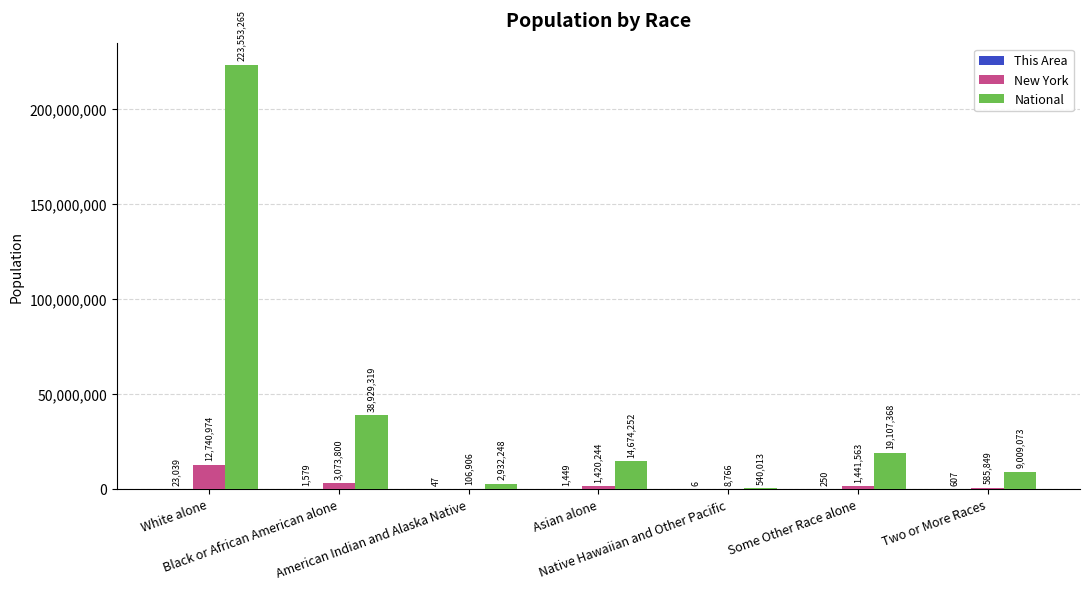

What is the smallest value displayed?

6